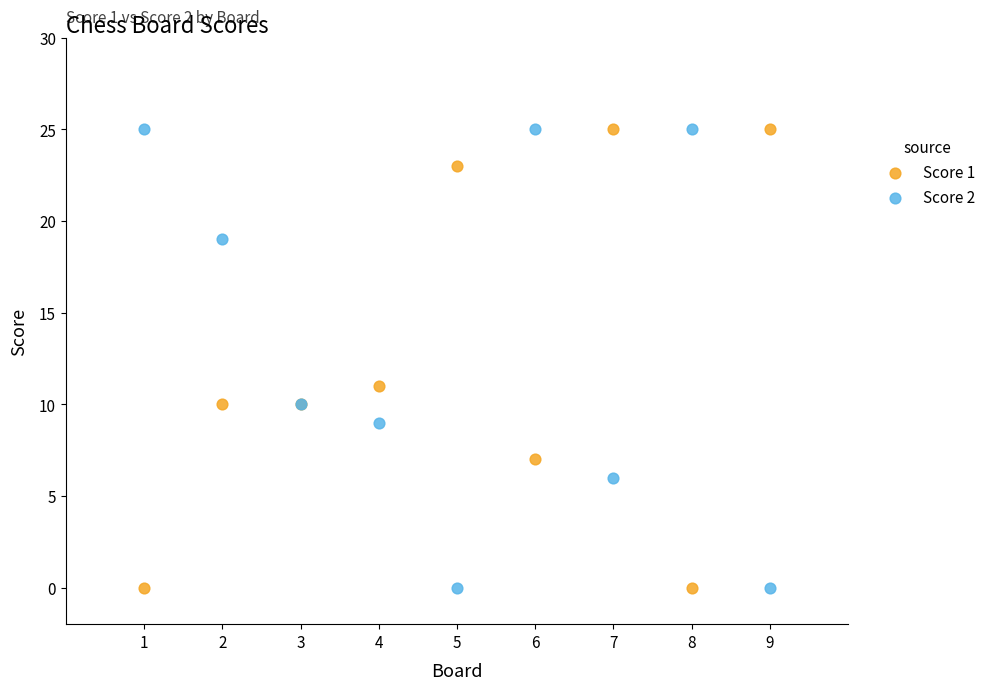

Across all series, what Y value is closest to 12?

11